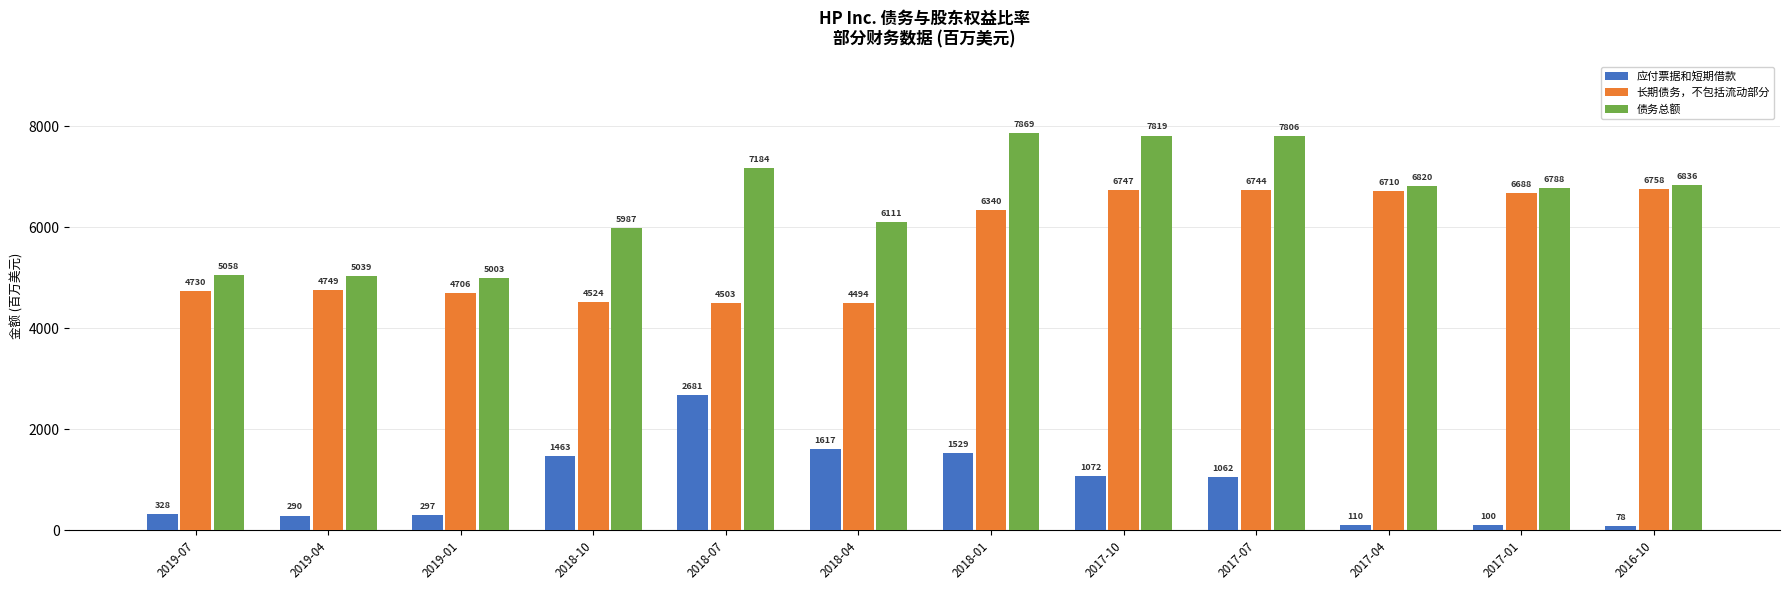

Is the value of 应付票据和短期借款 at 2017-04 greater than the value of 长期债务，不包括流动部分 at 2019-04?

No